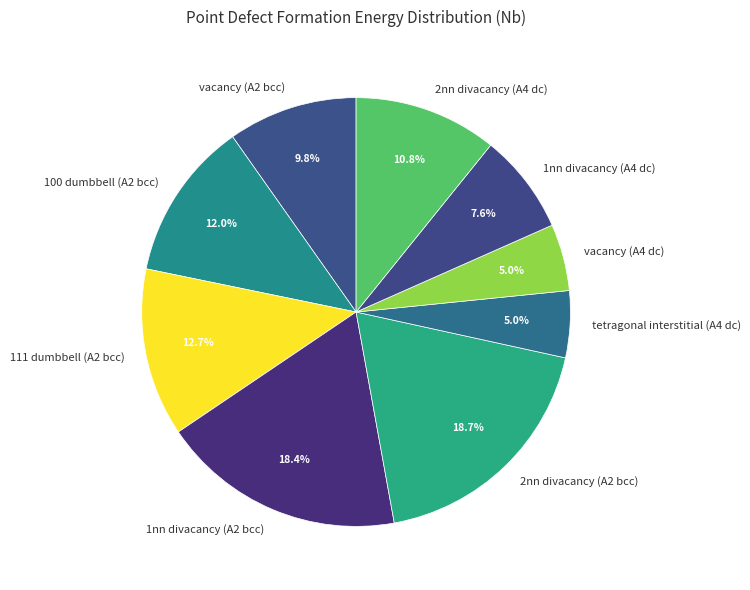

To the nearest percent, what is the combined percentage of 1nn divacancy (A4 dc) and 2nn divacancy (A4 dc)?

18%